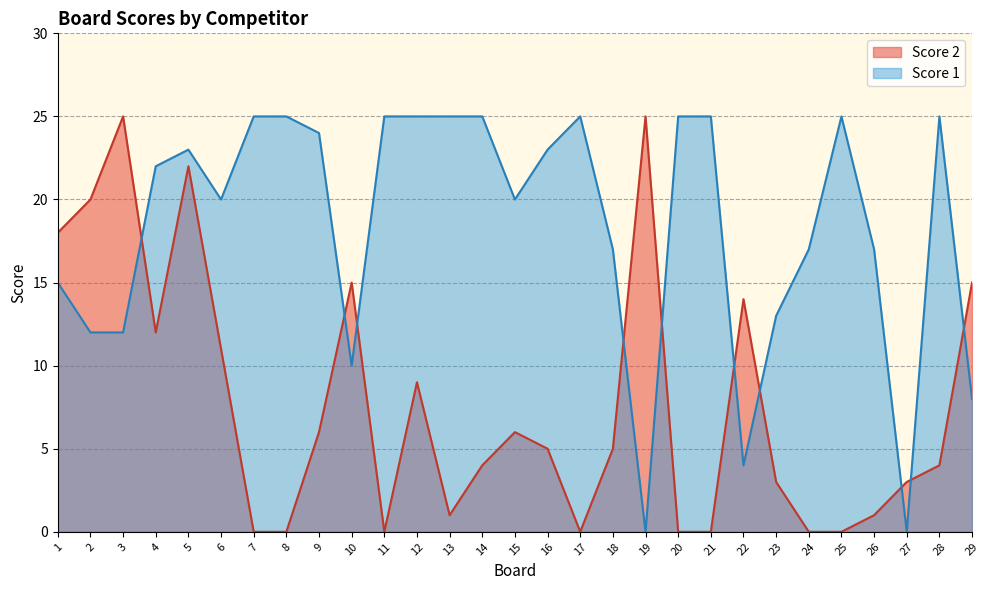

List the series in order of their peak value, lowest first.

Score 2, Score 1